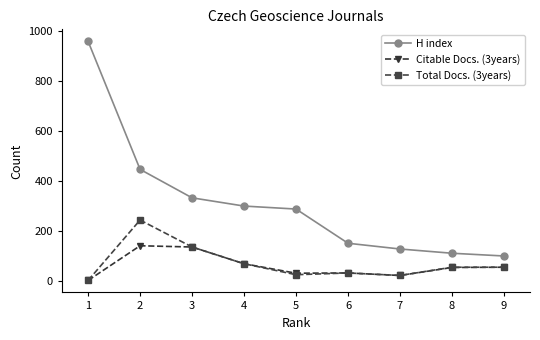

What is the total value across all series at 3?

605